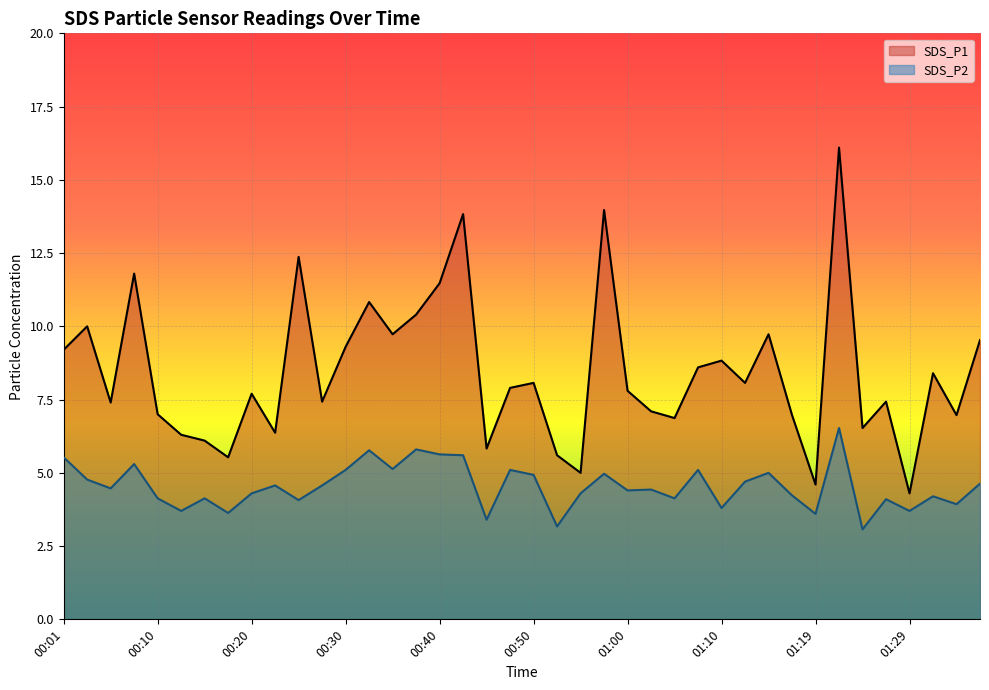

How many interior local peaks does the SDS_P2 series have?

13